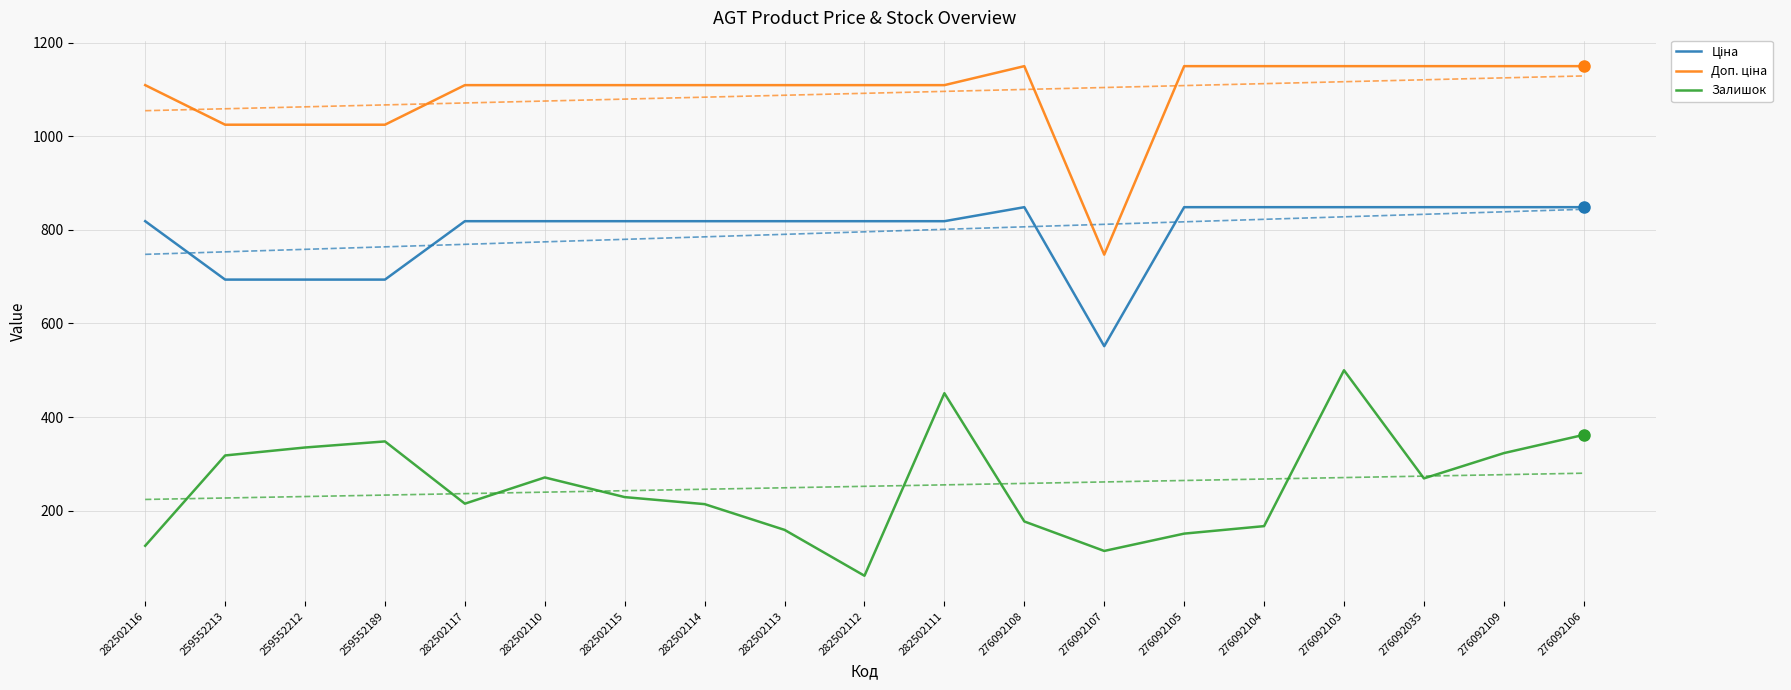

What are all the series names shown in the legend?

Ціна, Доп. ціна, Залишок